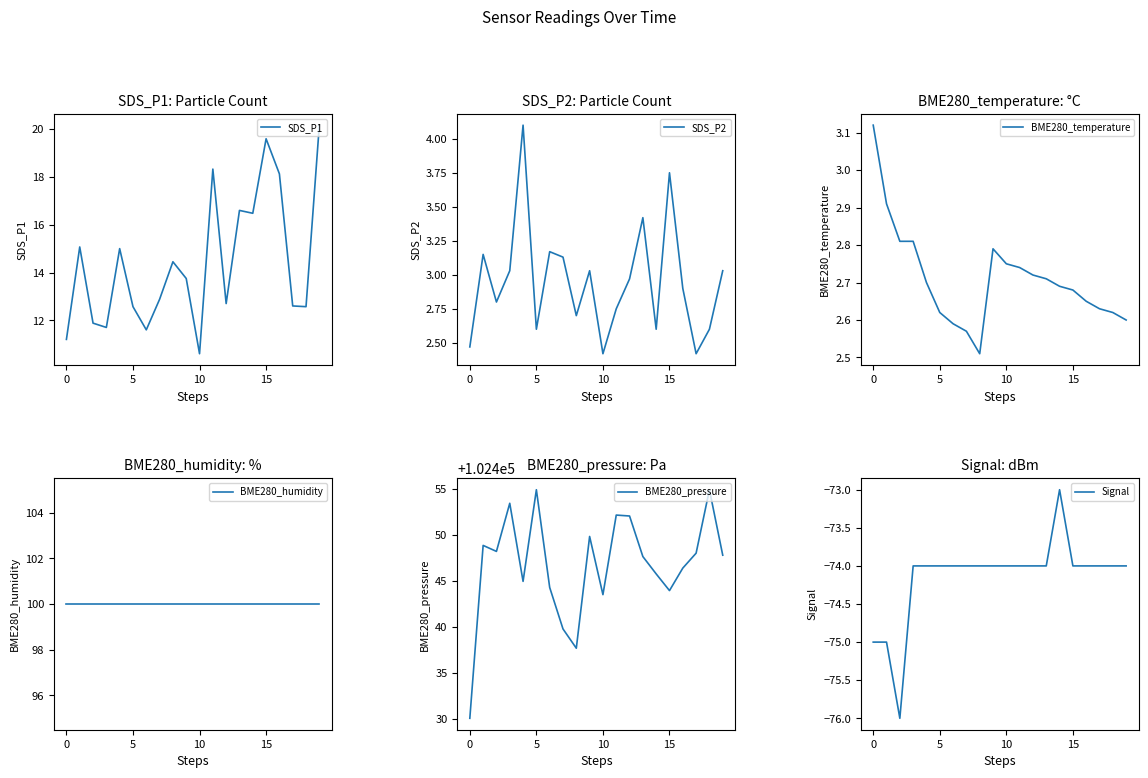

At which label does BME280_temperature reach its minimum?

8